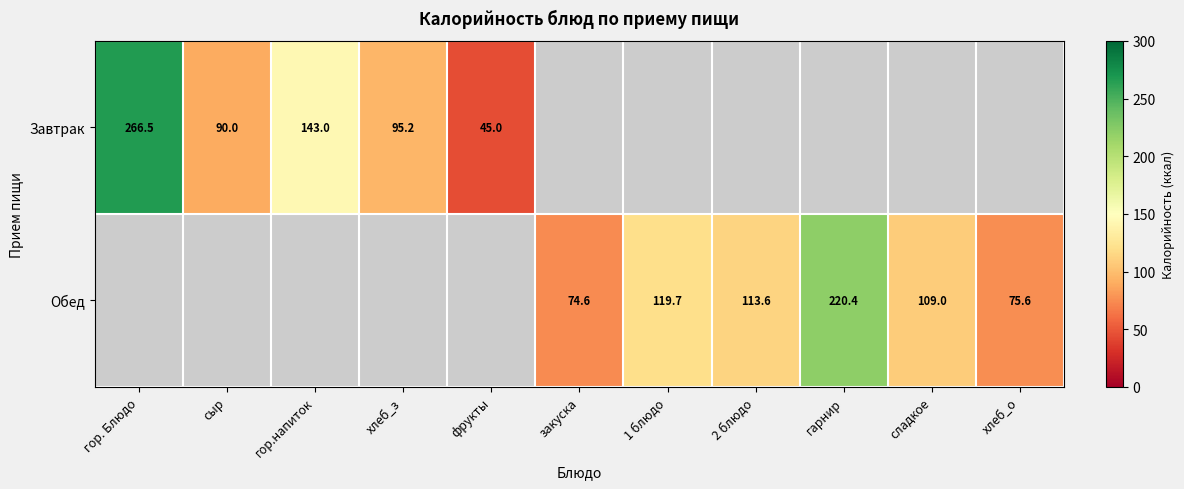

The value of Завтрак at гор.напиток is 246.9. True or false?

False